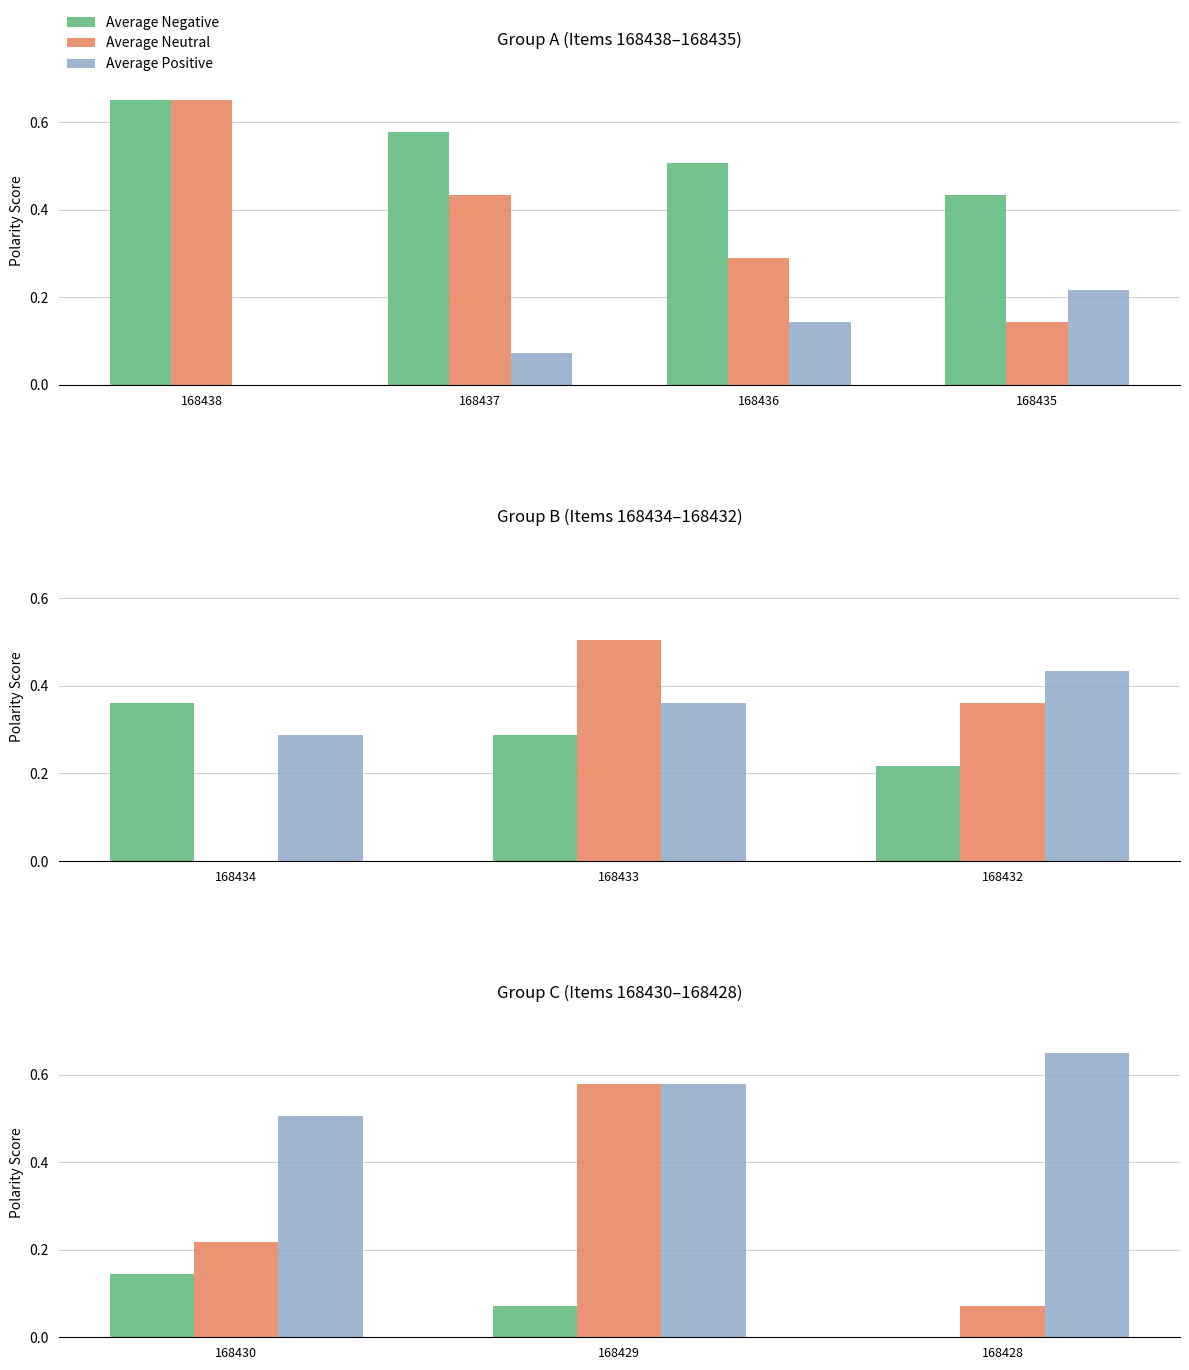

Is it true that Average Neutral equals 0.4 at 168429?

False